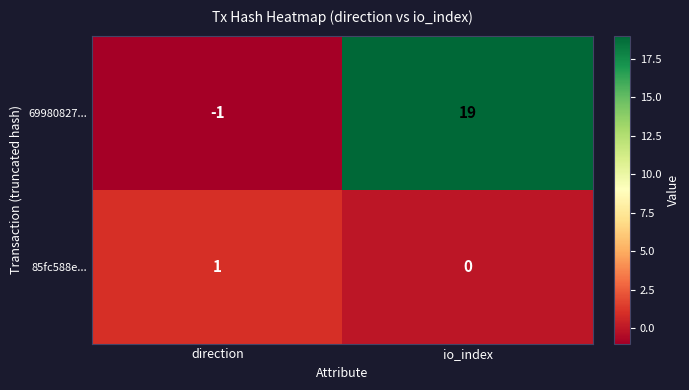

Rank the series by their average value, from highest to lowest.

69980827..., 85fc588e...